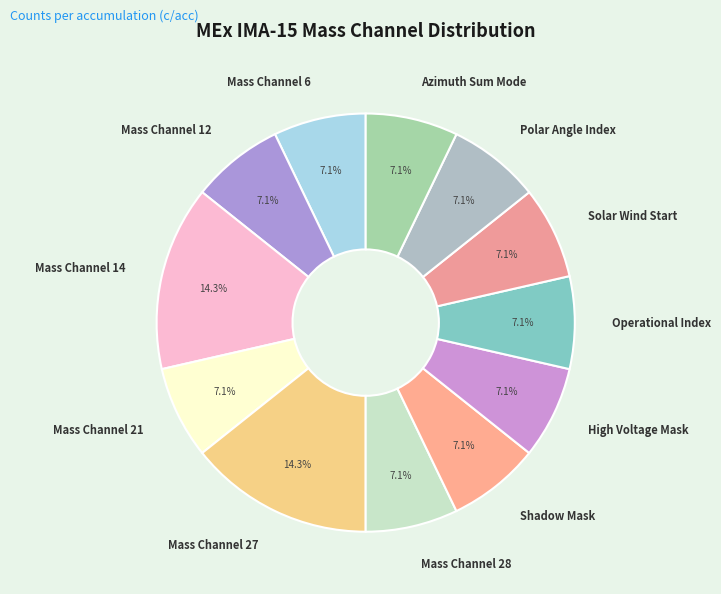

How much of the chart is everything except High Voltage Mask?

92.9%